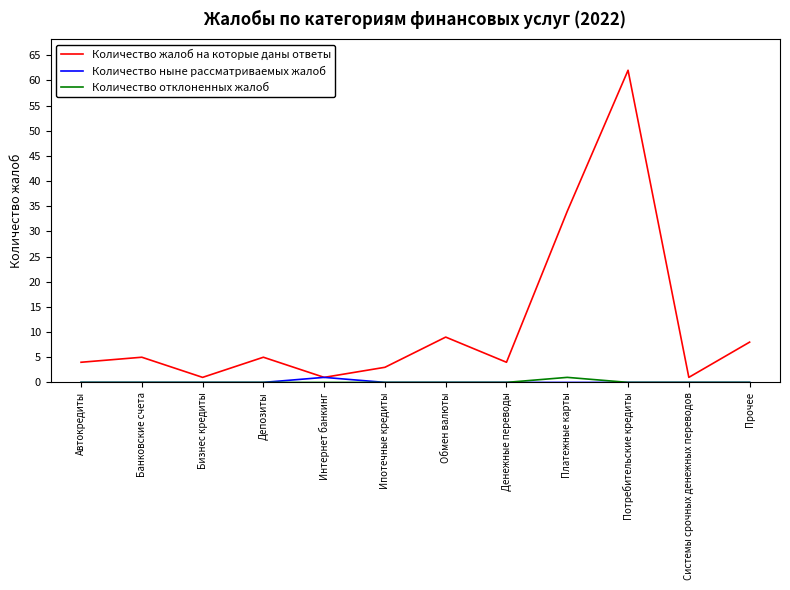

Which series has the largest range (max minus min)?

Количество жалоб на которые даны ответы